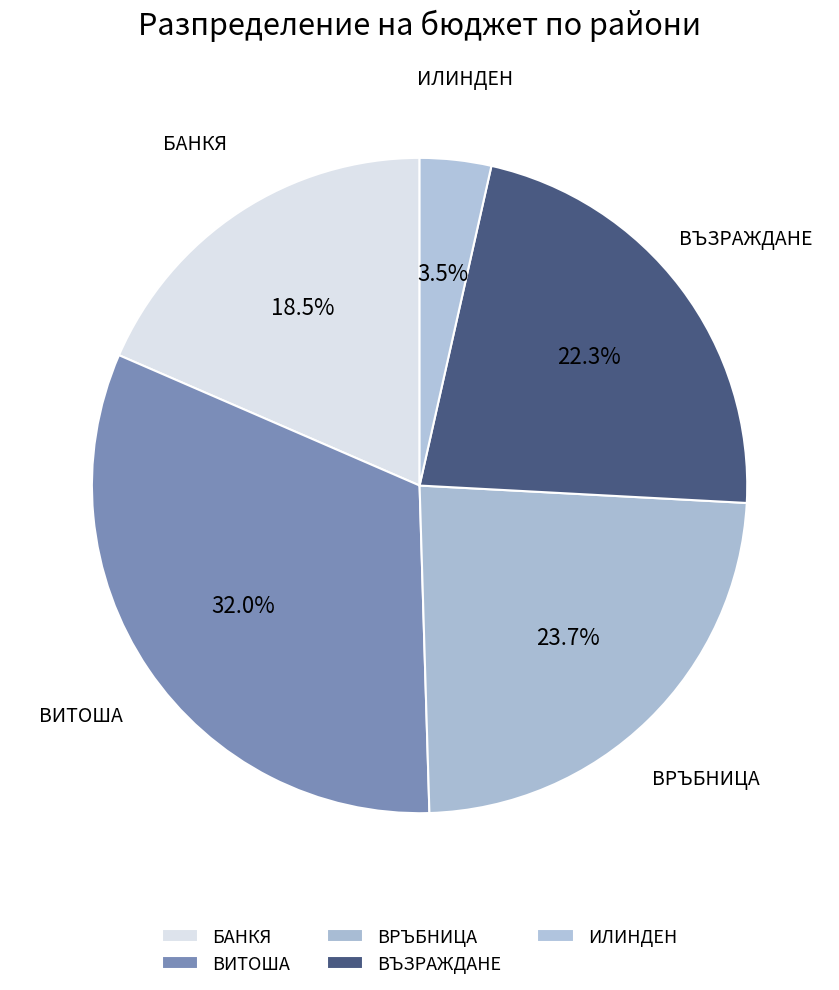

Count the number of slices in the pie.

5